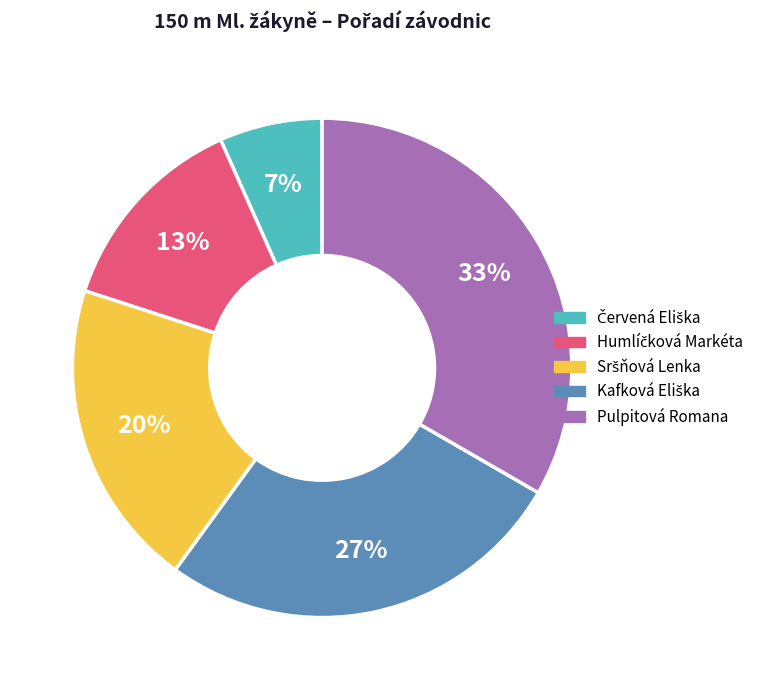

Is there a majority slice in this chart?

No